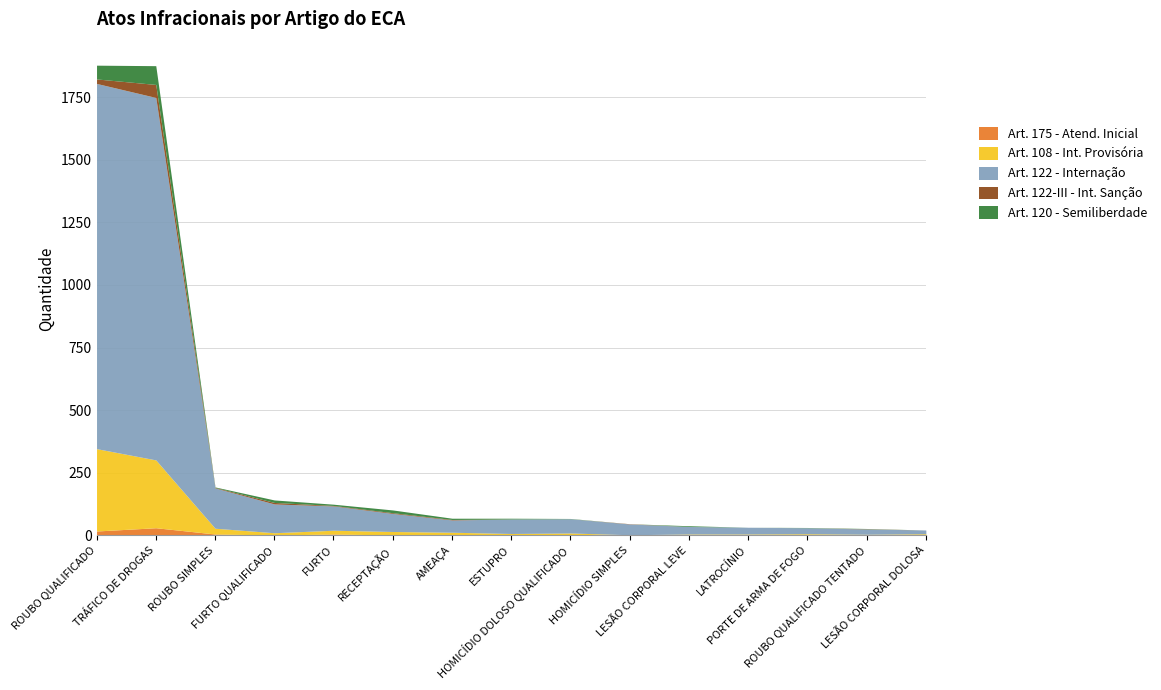

Is the value of Art. 122 - Internação at LATROCÍNIO greater than the value of Art. 175 - Atend. Inicial at HOMICÍDIO SIMPLES?

Yes